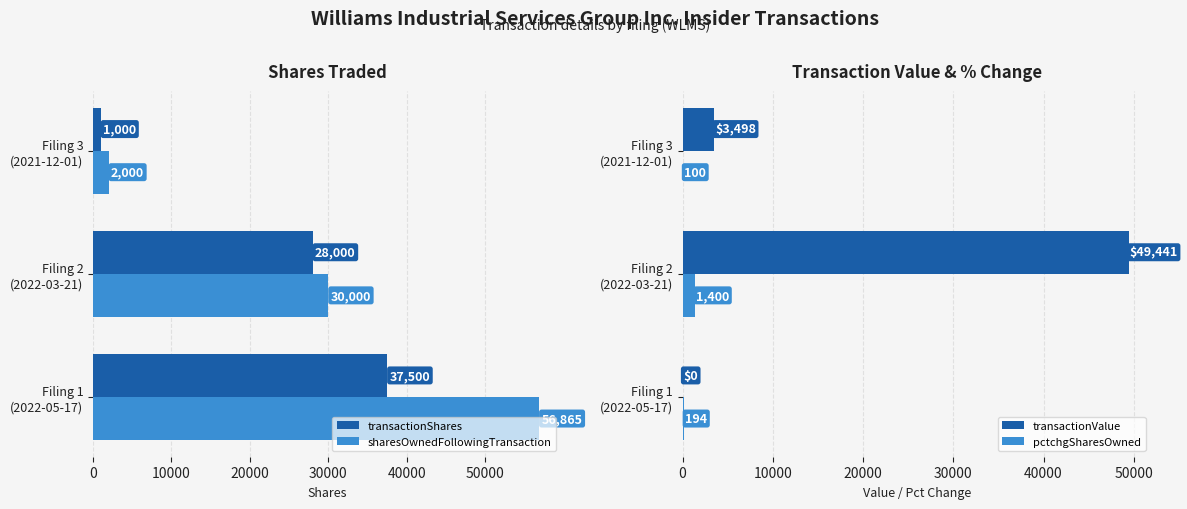

What are all the series names shown in the legend?

transactionShares, sharesOwnedFollowingTransaction, transactionValue, pctchgSharesOwned